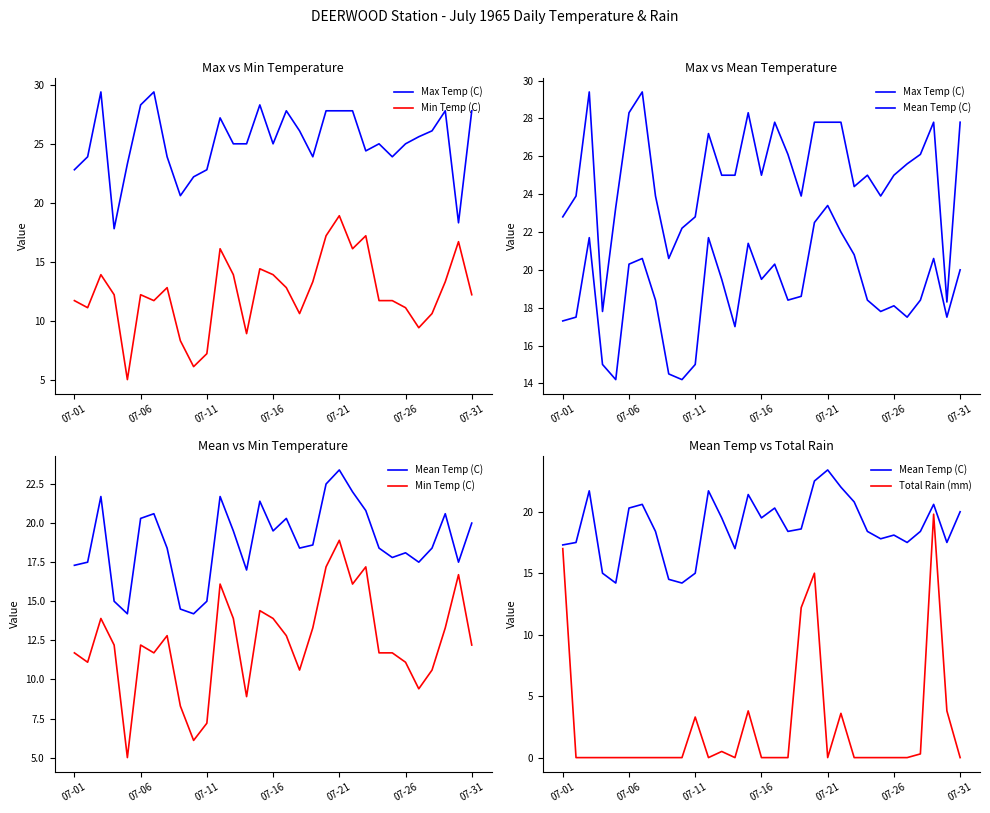

What position from the left is 07-16?

4